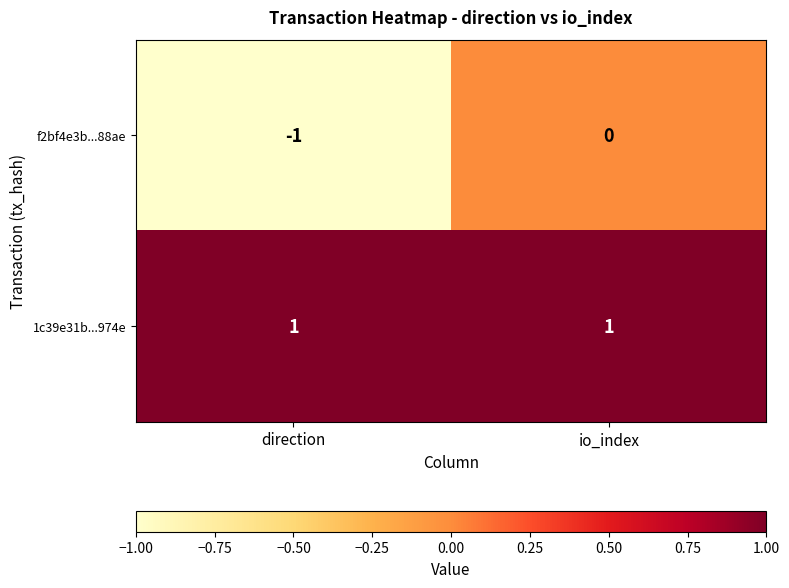

The f2bf4e3b...88ae series shows -1 at direction. True or false?

True